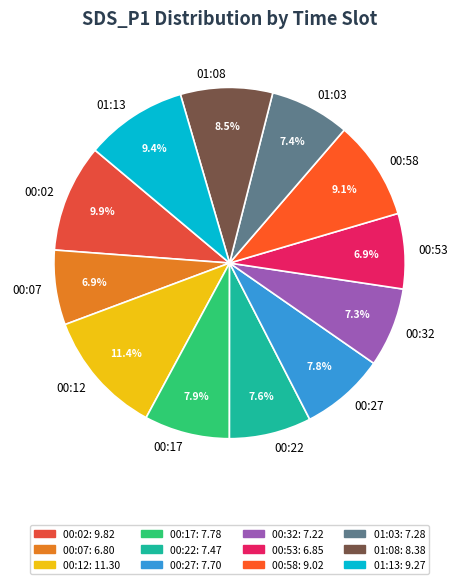

Do 00:07 and 01:13 together represent more than half of the pie?

No